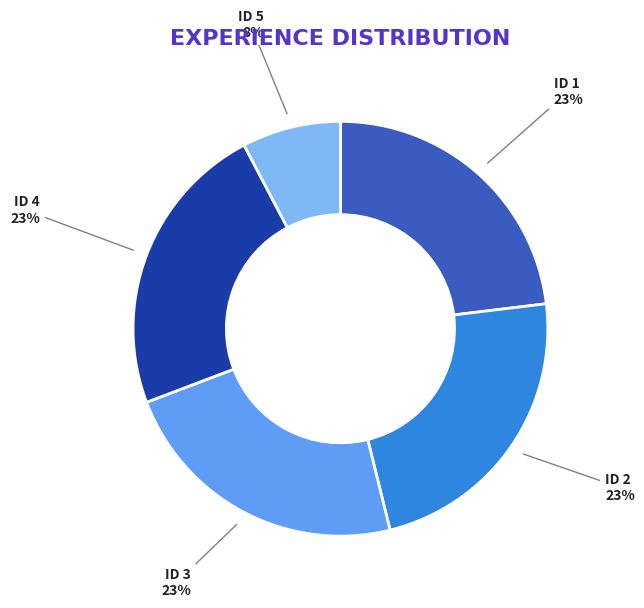

What is the smallest slice in the pie chart?

ID 5